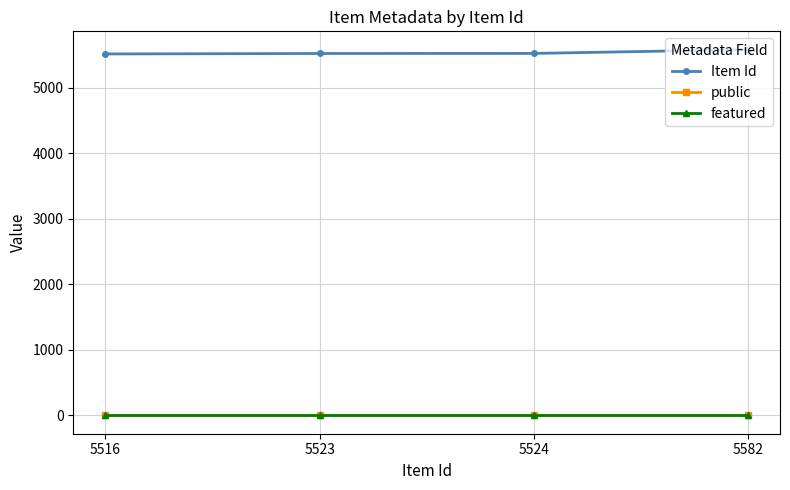

At how many categories does at least one series exceed 1281?

4